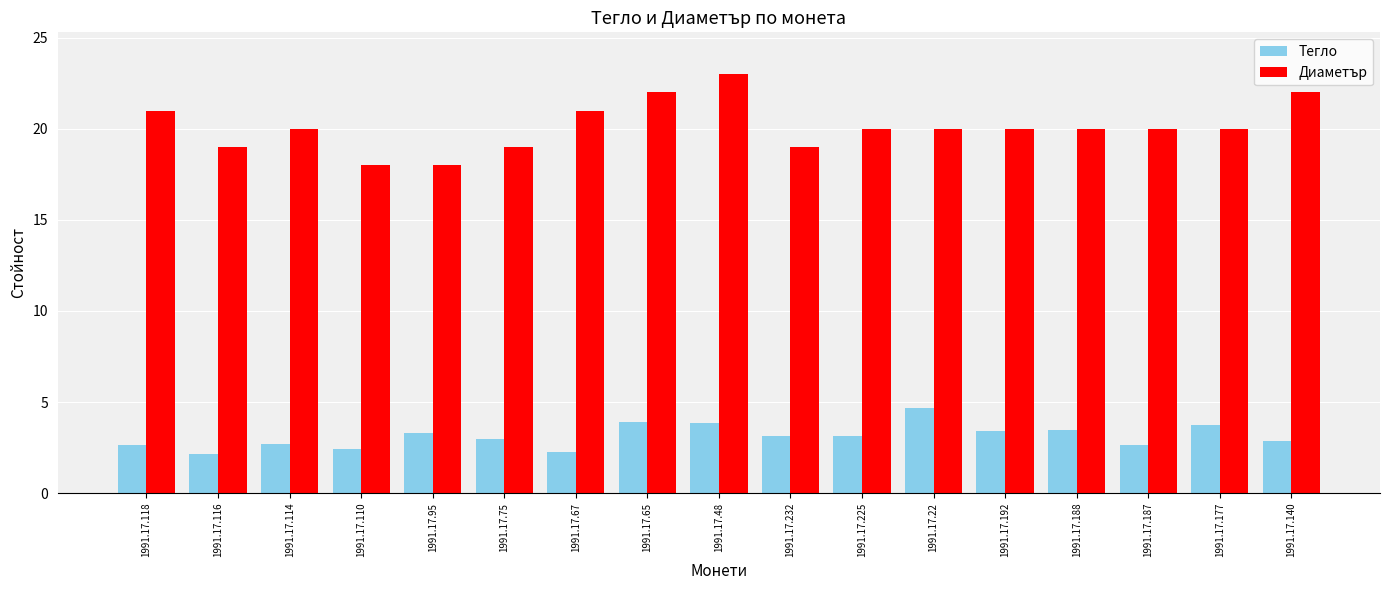

What position from the left is 1991.17.116?

2